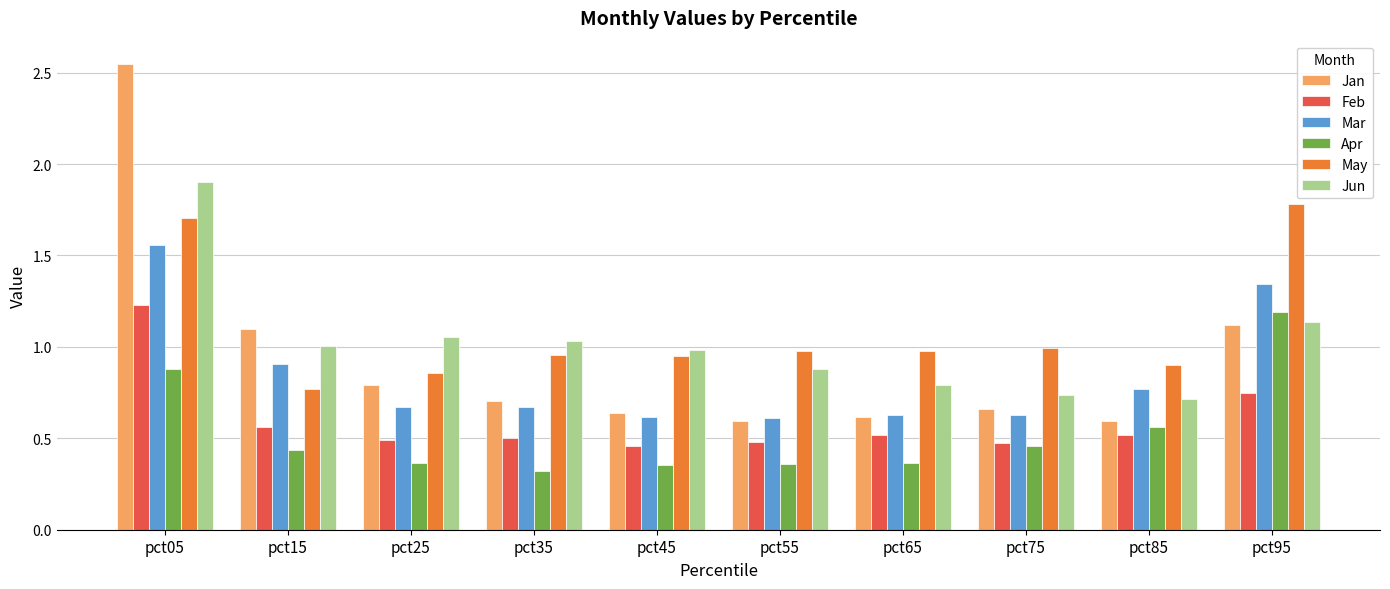

What are all the series names shown in the legend?

Jan, Feb, Mar, Apr, May, Jun